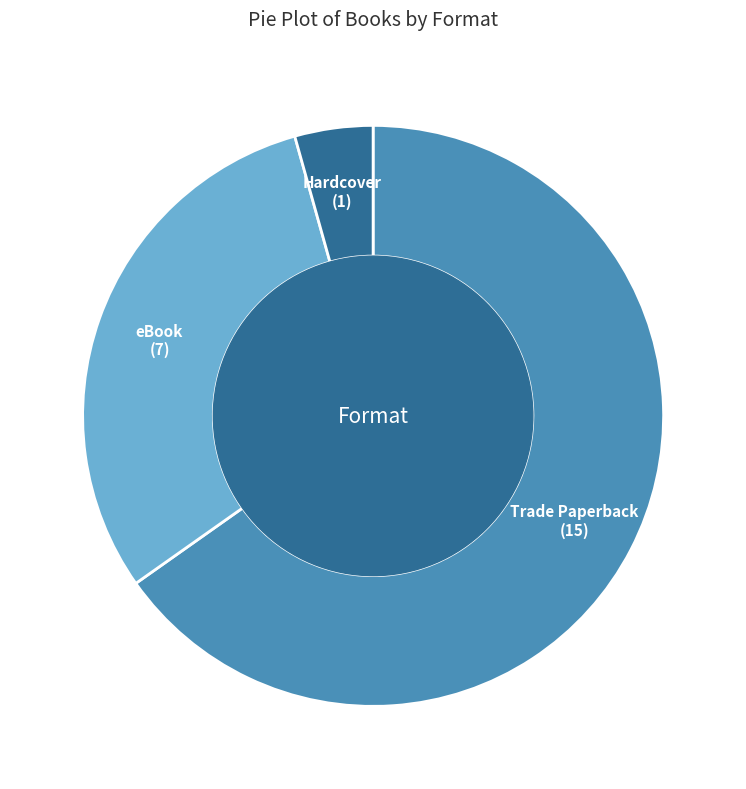

True or false: Trade Paperback accounts for 65% of the total.

True